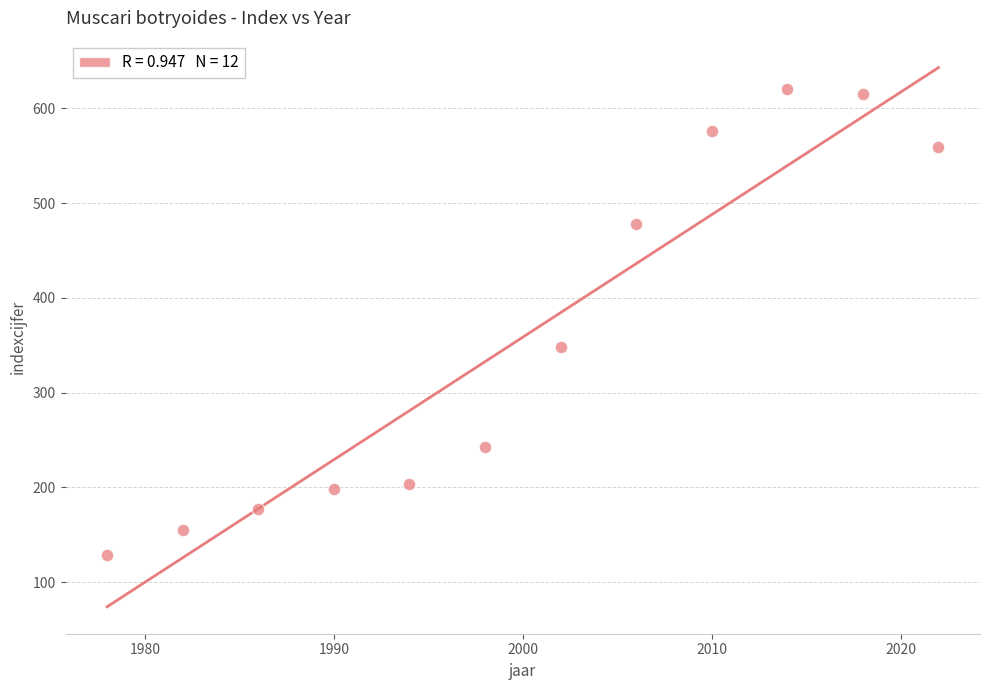

What Y value in the scatter plot is closest to 374?

348